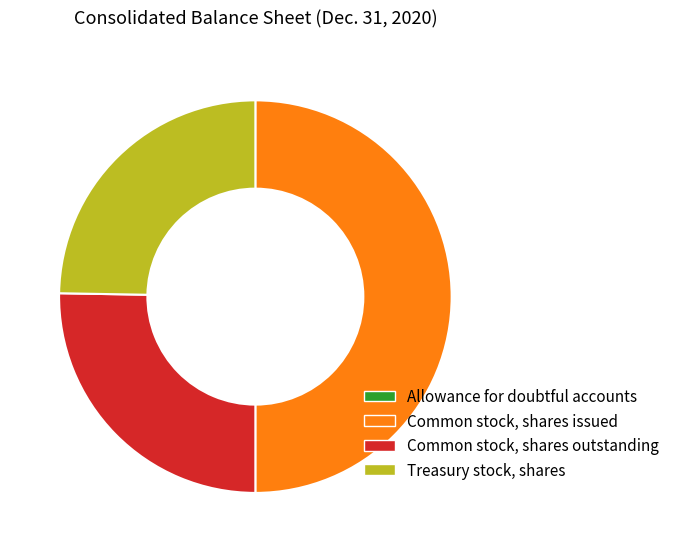

Approximately how many times larger is the value at Treasury stock, shares compared to Common stock, shares issued?

0.5